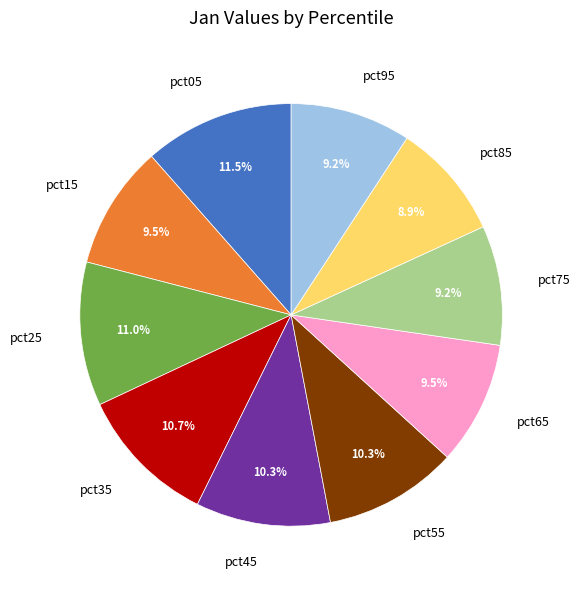

How many segments does this pie chart have?

10